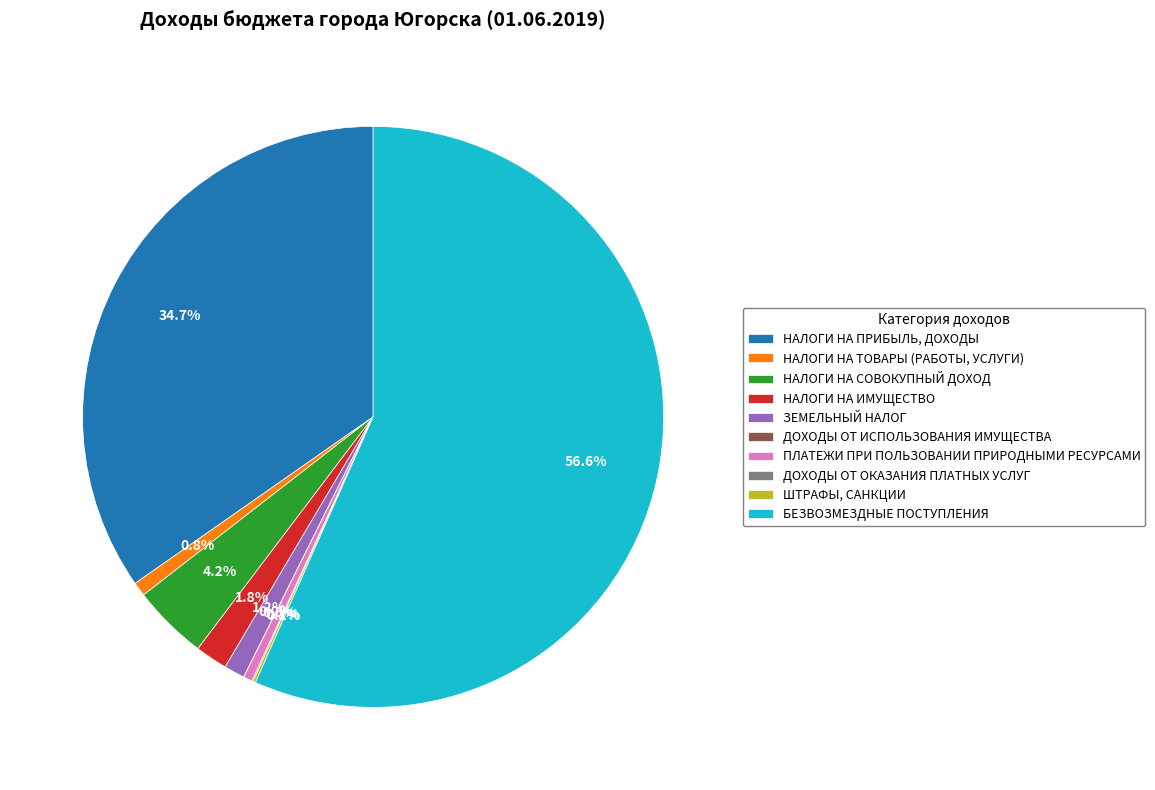

Does any single category account for the majority?

Yes